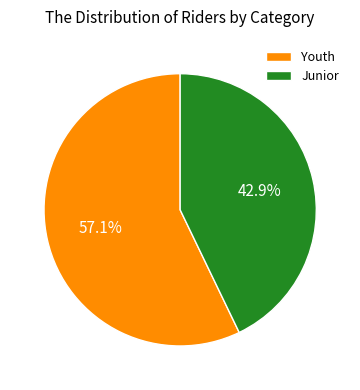

How many segments does this pie chart have?

2